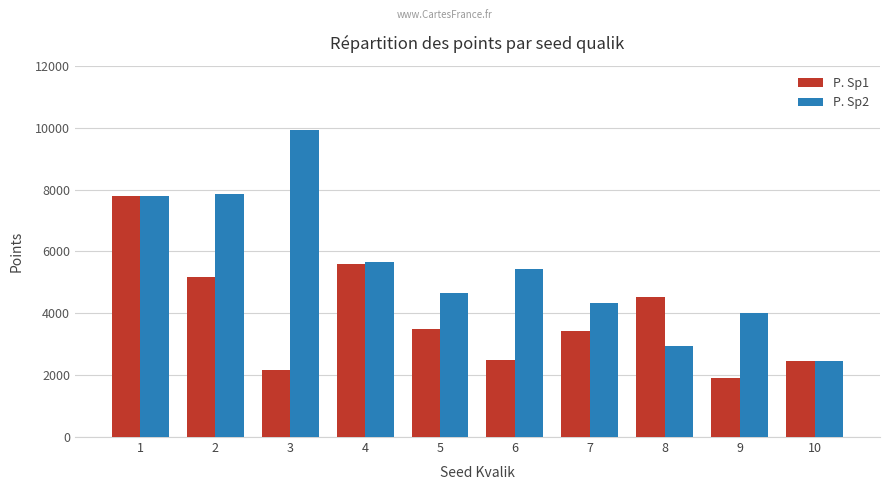

What is the approximate value of P. Sp1 at 5, to the nearest 100?

3500